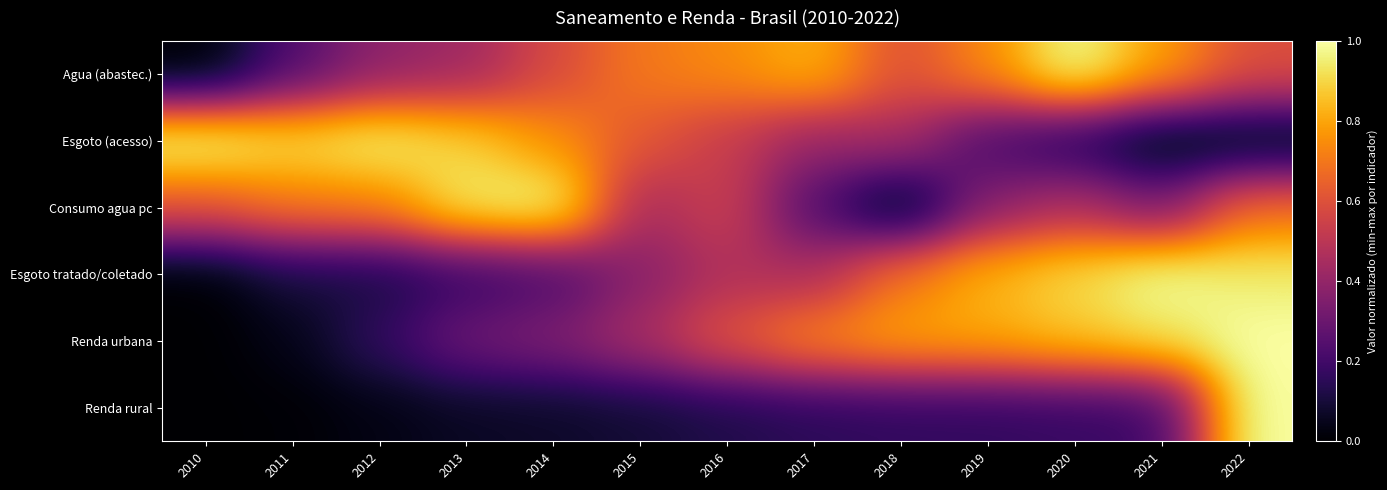

Rank the series at 2021 from highest to lowest value.

Esgoto tratado/coletado, Renda urbana, Agua (abastec.), Consumo agua pc, Renda rural, Esgoto (acesso)